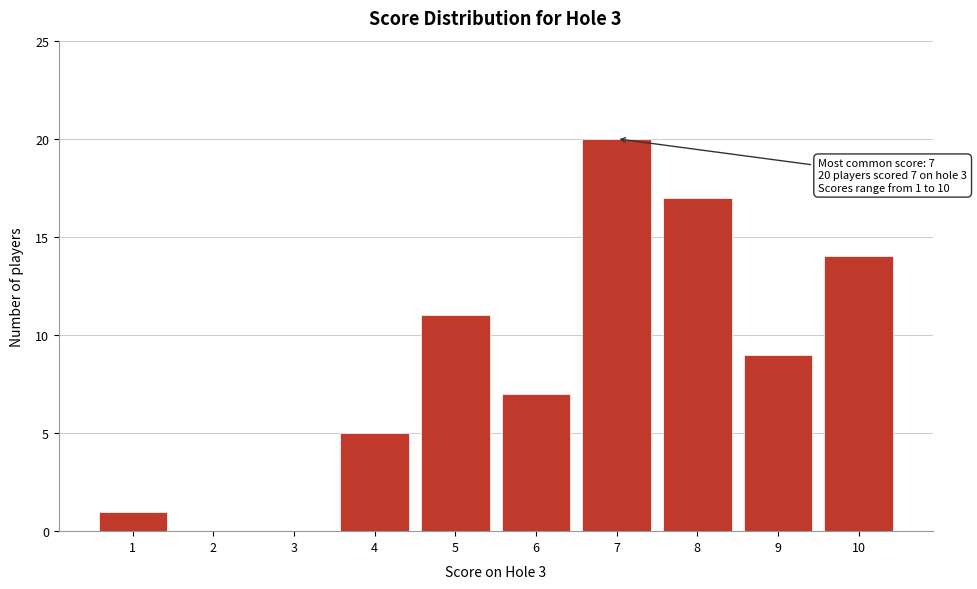

Over which range of the x-axis is the bar tallest?

6.5 to 7.5